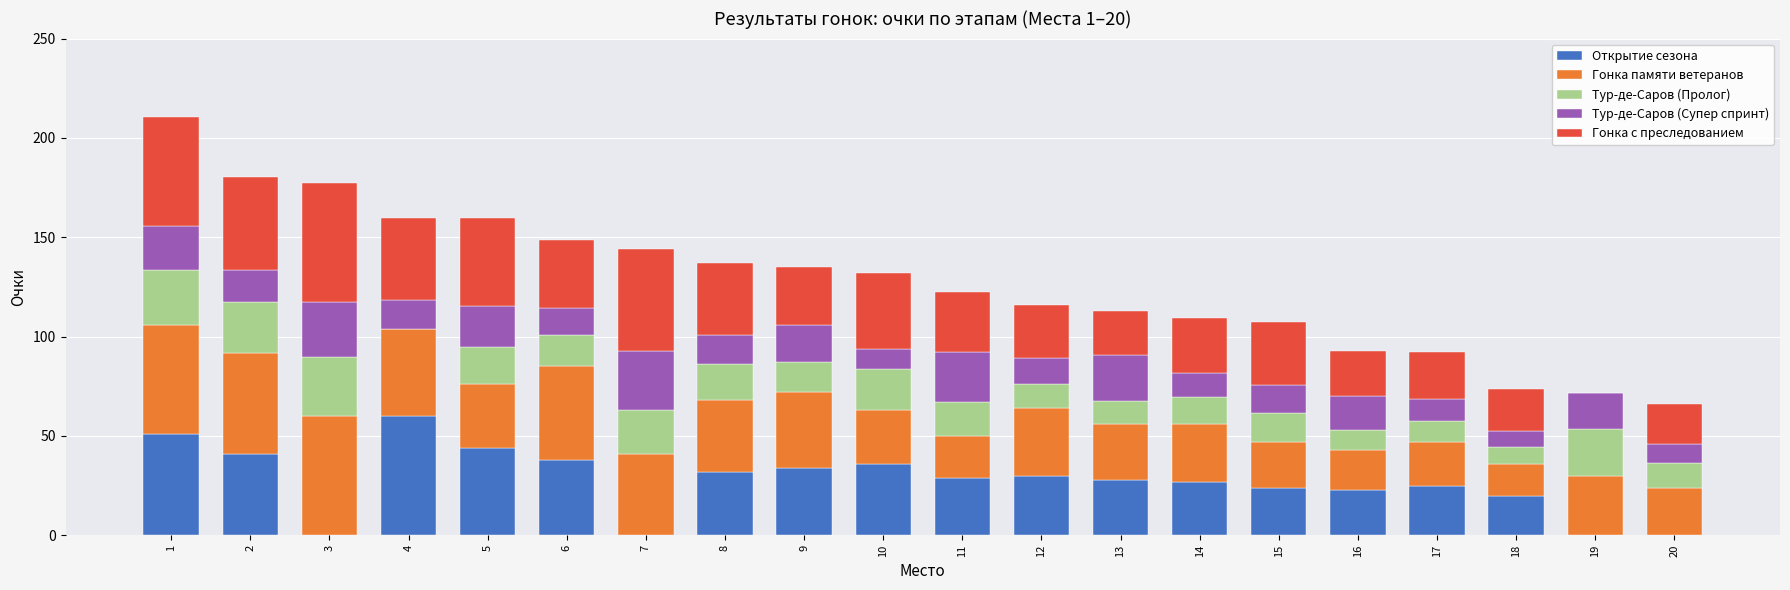

Is it true that Открытие сезона equals 57.3 at 8?

False